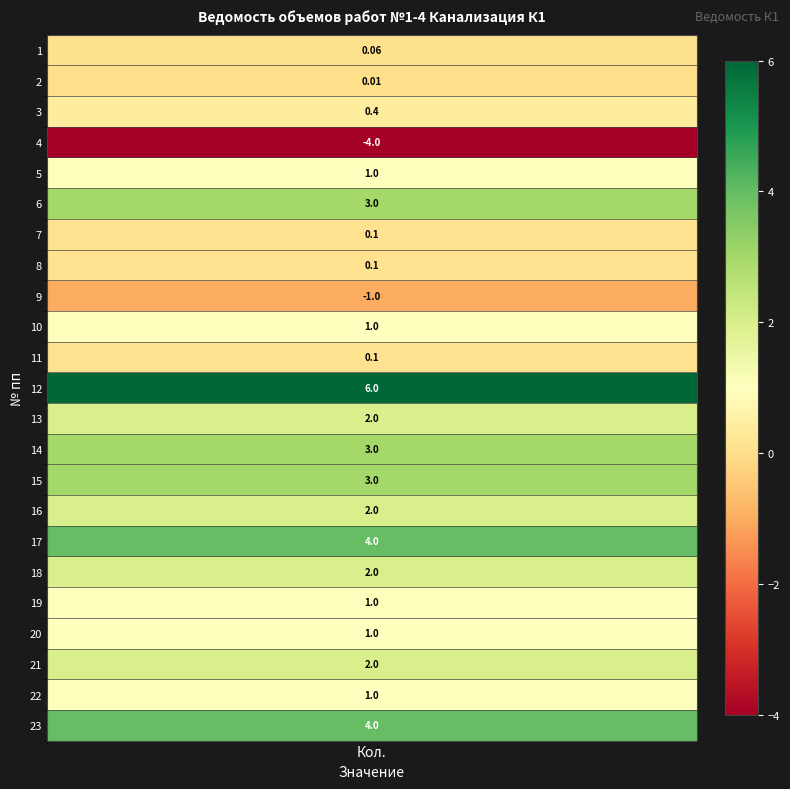

What is the minimum value shown in the chart?

-4.0